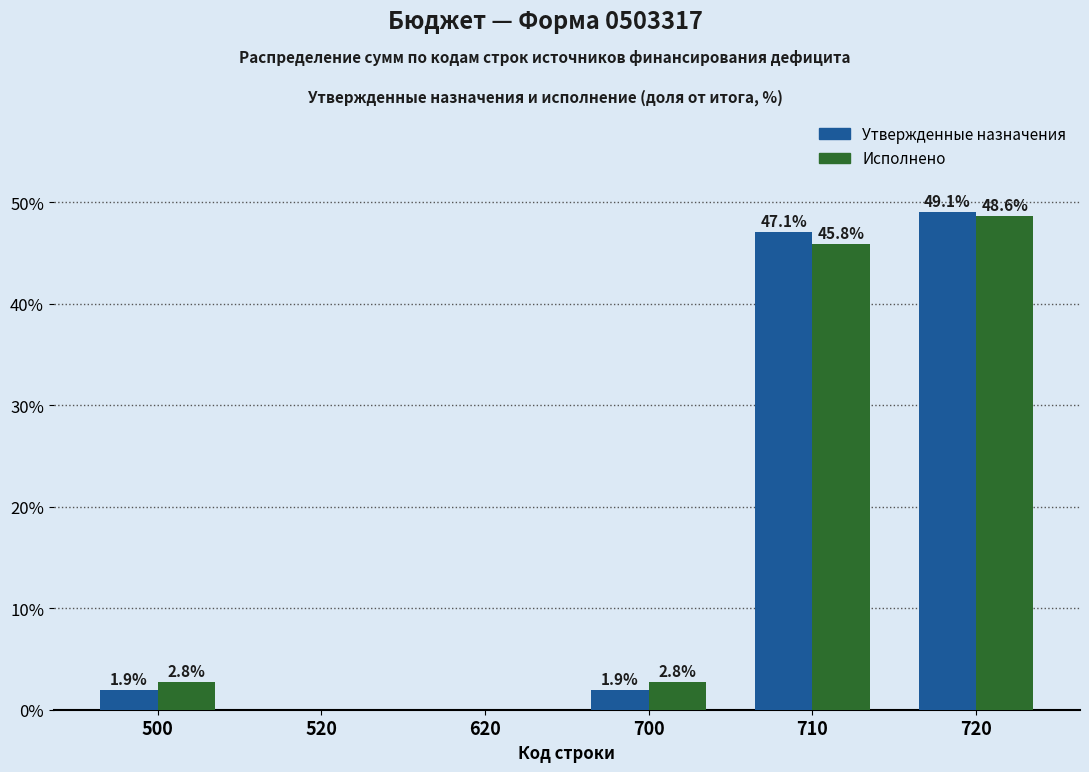

Reading left to right, transcribe all the data shown in this chart.

Утвержденные: 500=1.9	520=0.0	620=0.0	700=1.9	710=47.1	720=49.1
Исполнено: 500=2.8	520=0.0	620=0.0	700=2.8	710=45.8	720=48.6